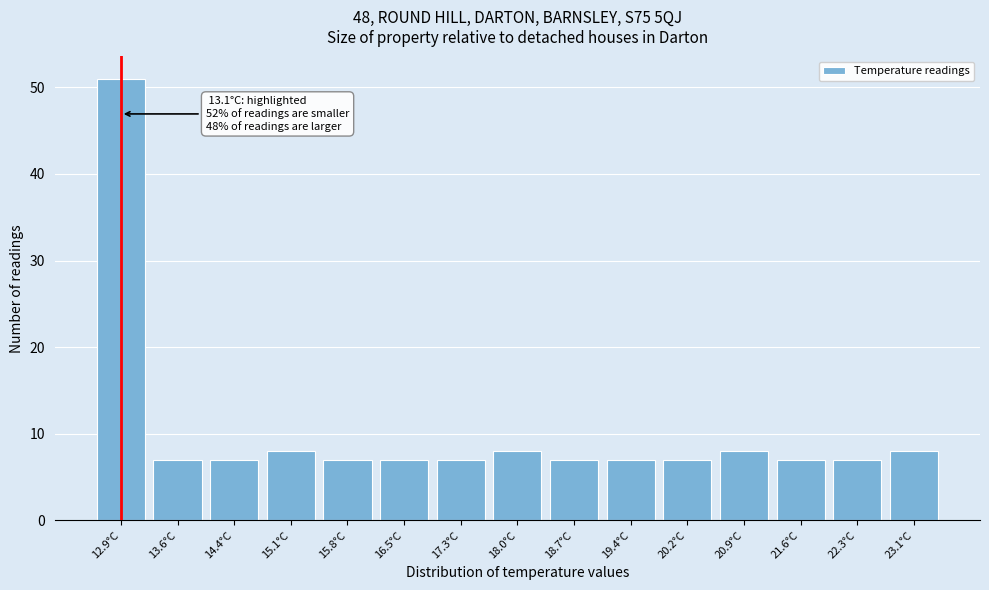

Reading right to left, list all the values displayed in this chart.

23.1°C=8	22.3°C=7	21.6°C=7	20.9°C=8	20.2°C=7	19.4°C=7	18.7°C=7	18.0°C=8	17.3°C=7	16.5°C=7	15.8°C=7	15.1°C=8	14.4°C=7	13.6°C=7	12.9°C=51